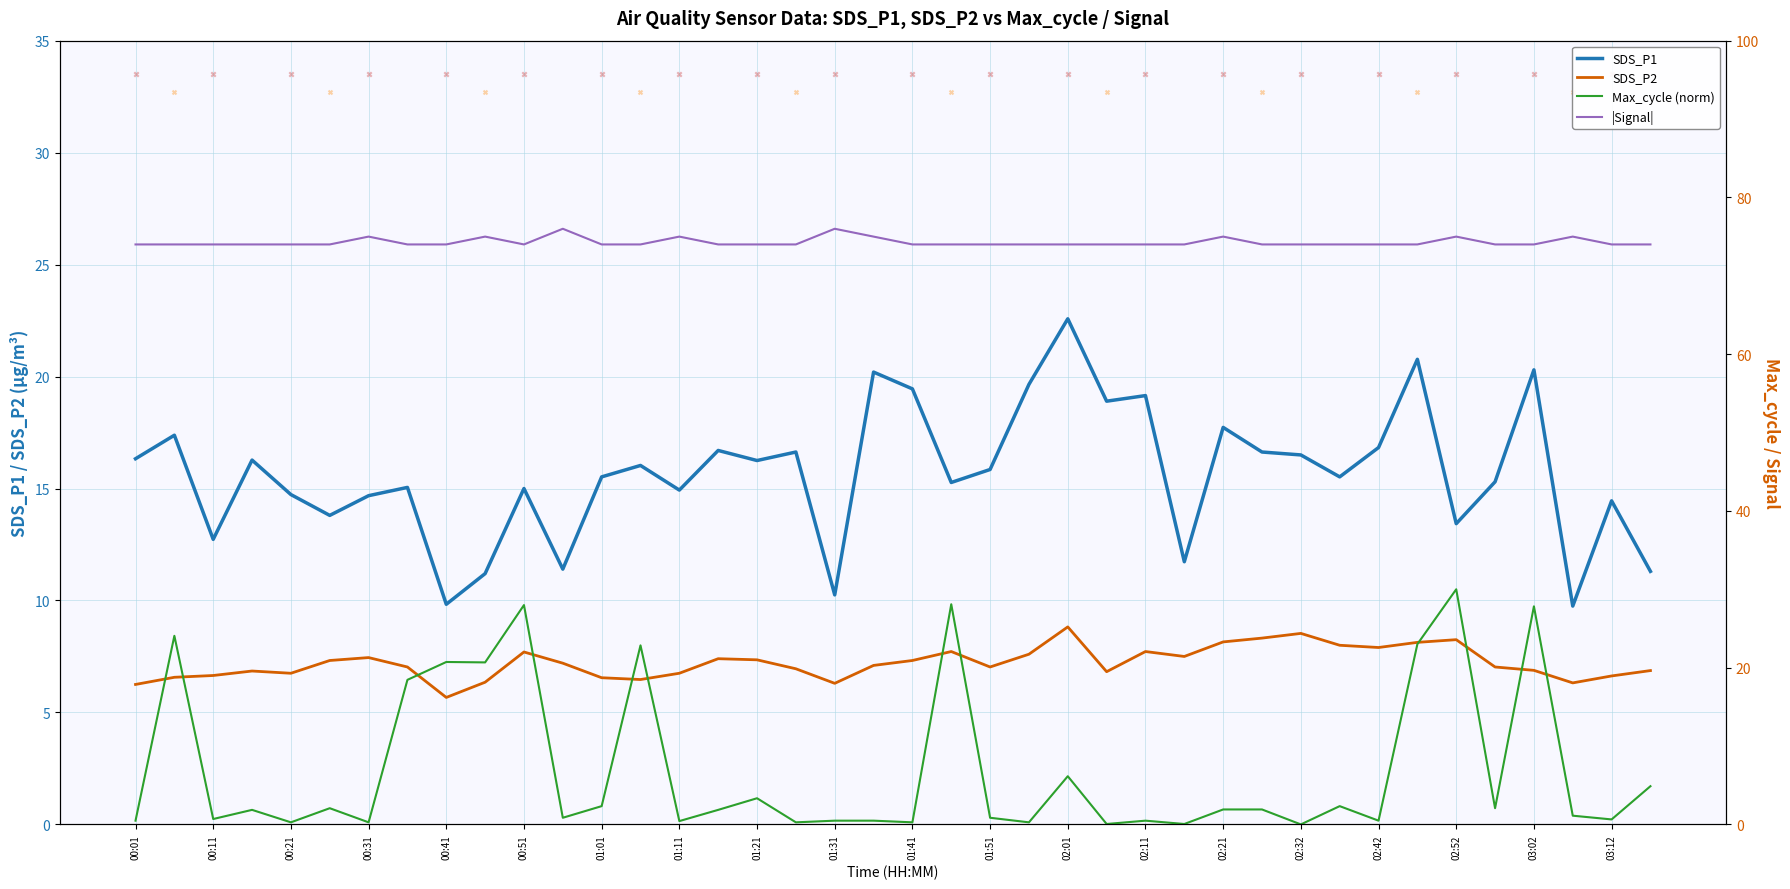

What is the highest value of the SDS_P2 series?

8.8